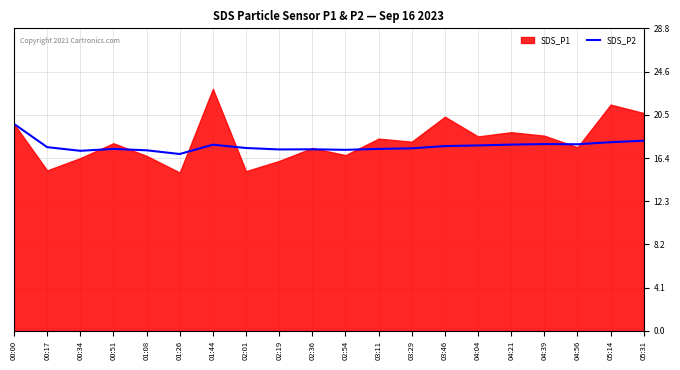

What is the sum of all values?

351.3